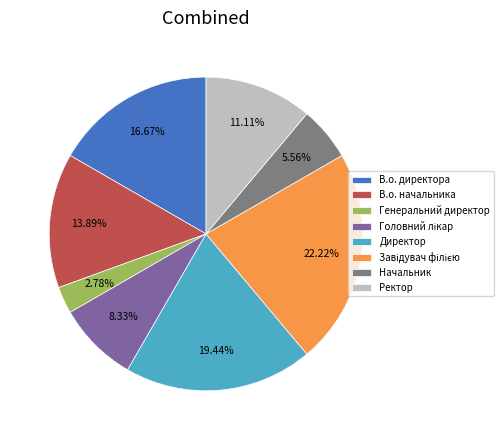

What is the ratio of the value at Начальник to the value at В.о. начальника?

0.4